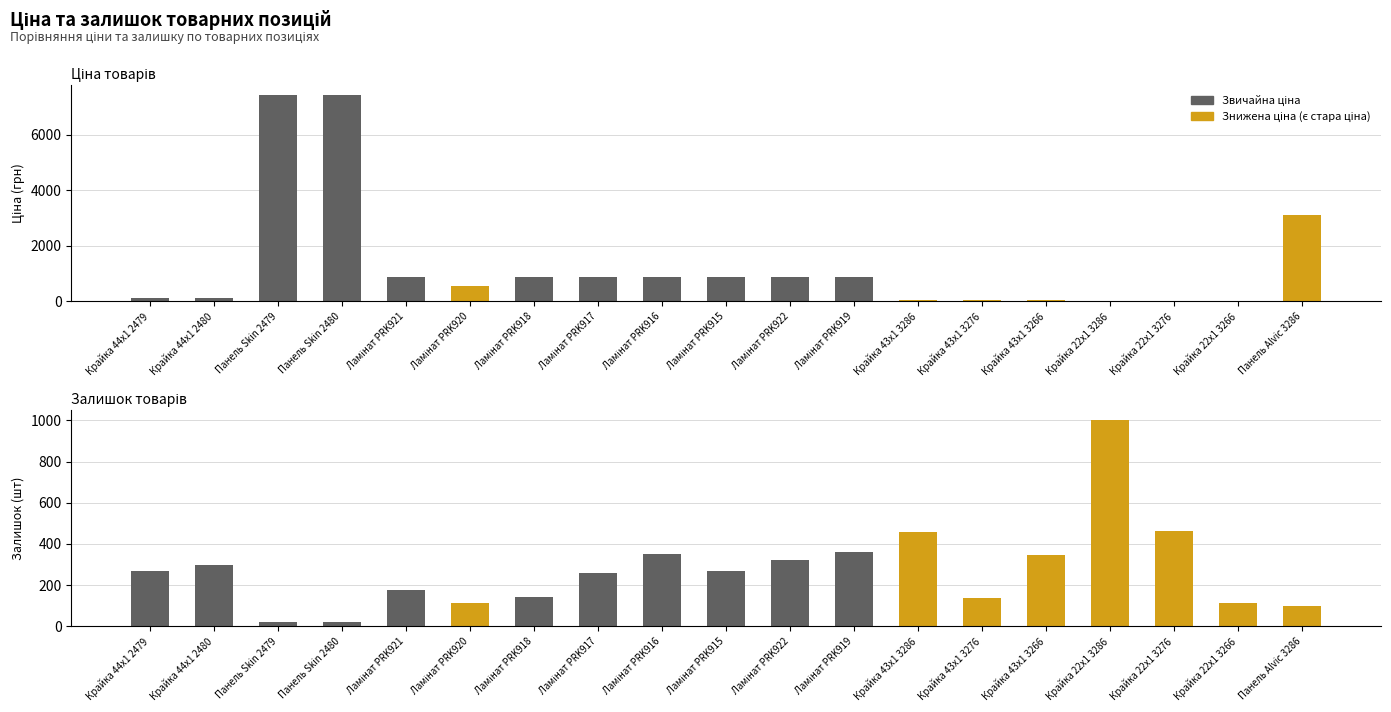

What is the label of the 2nd bar from the left?

Крайка 44x1 2480